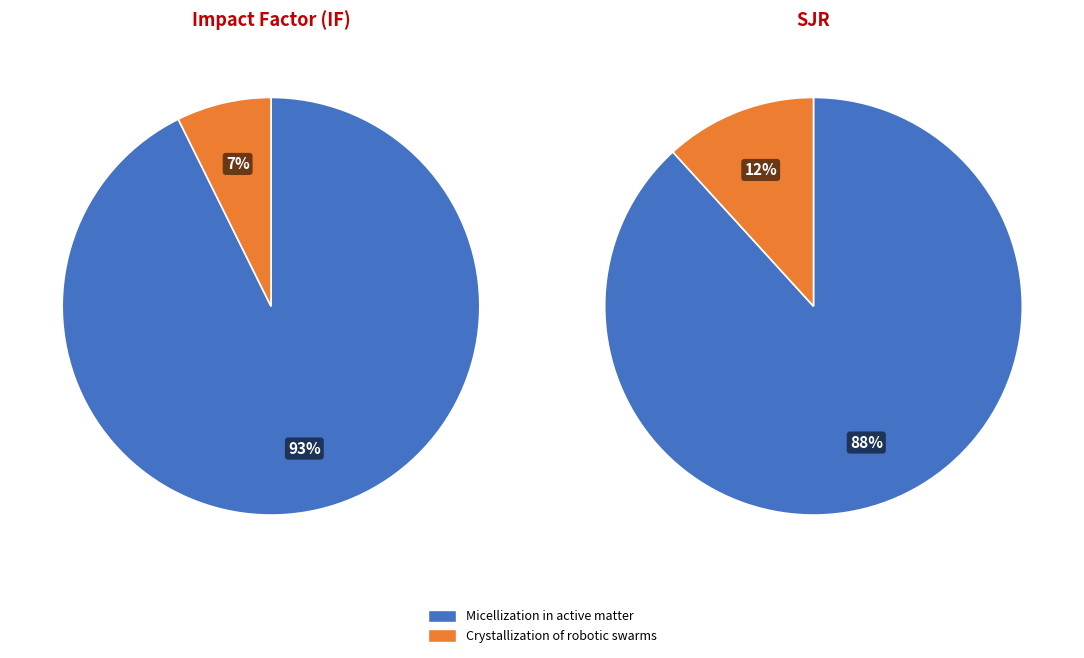

Which category accounts for the majority?

Micellization in active matter